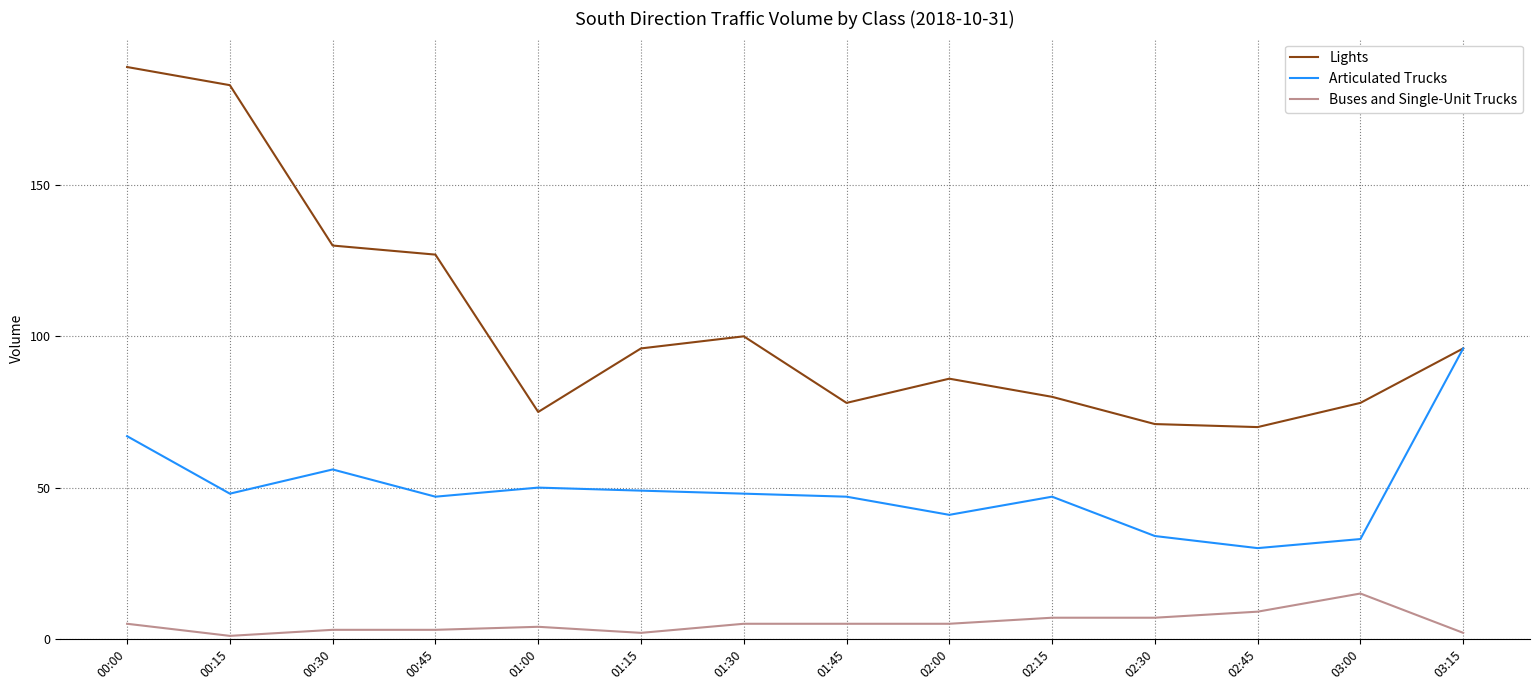

Is the value of Lights at 02:00 greater than the value of Articulated Trucks at 01:00?

Yes